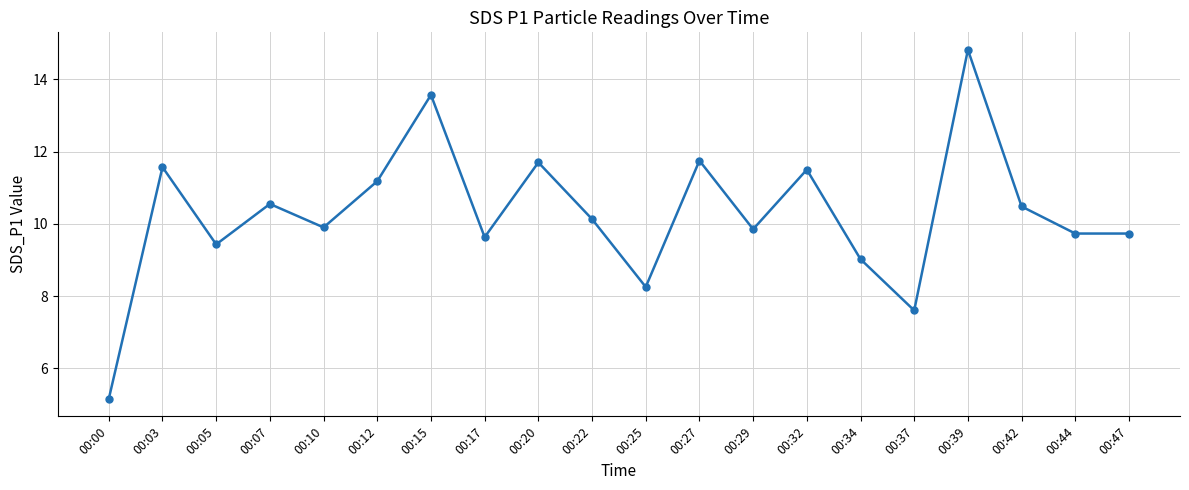

What value does the data have at 00:17?

9.6